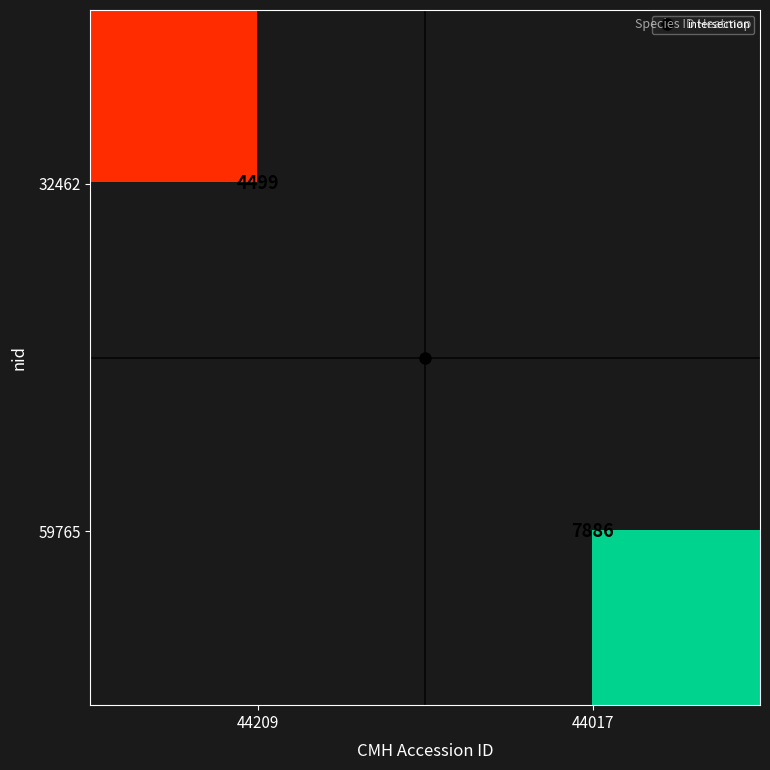

How many distinct data groups are displayed?

2